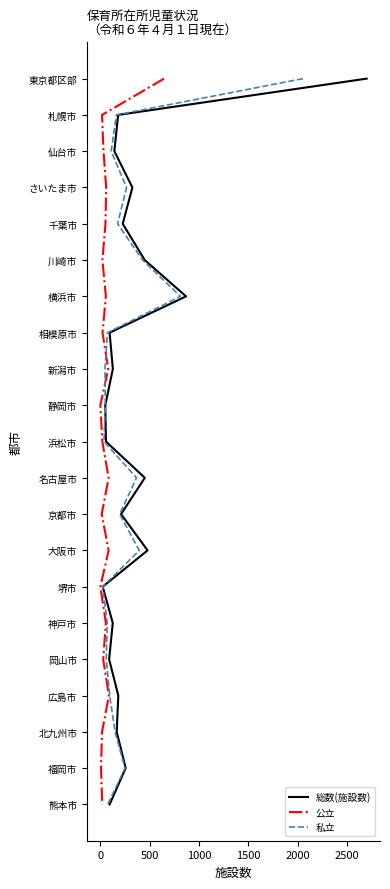

True or false: 総数(施設数) and 公立 intersect in this chart.

False